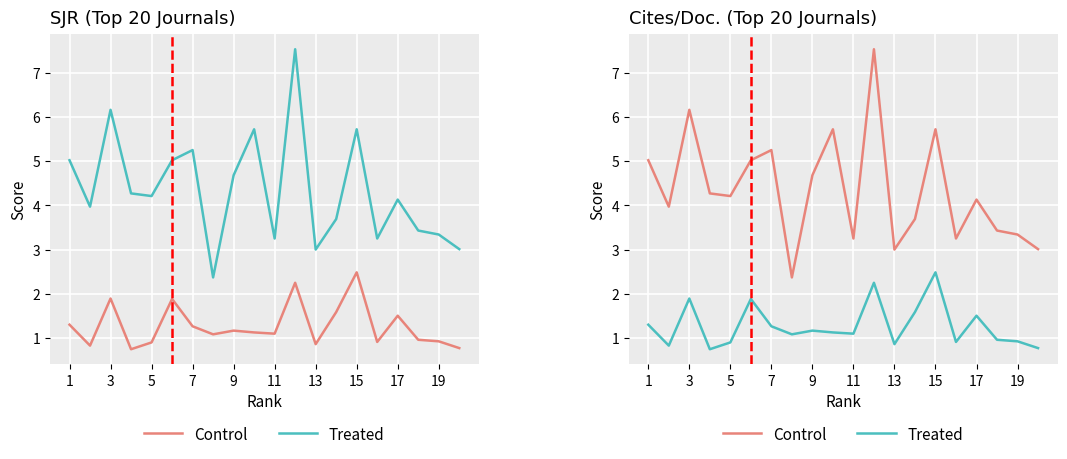

What is the lowest value of the Control series?

2.4